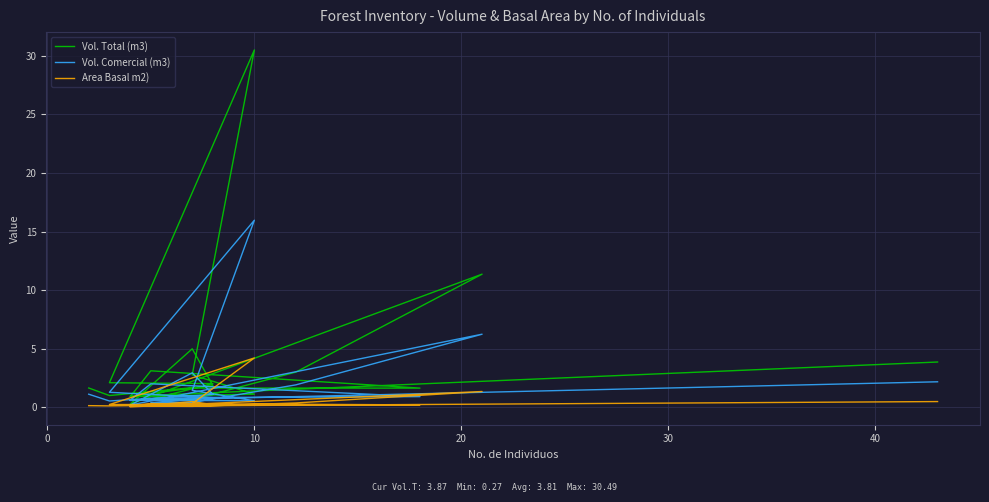

What is the lowest value of the Vol. Comercial (m3) series?

0.2